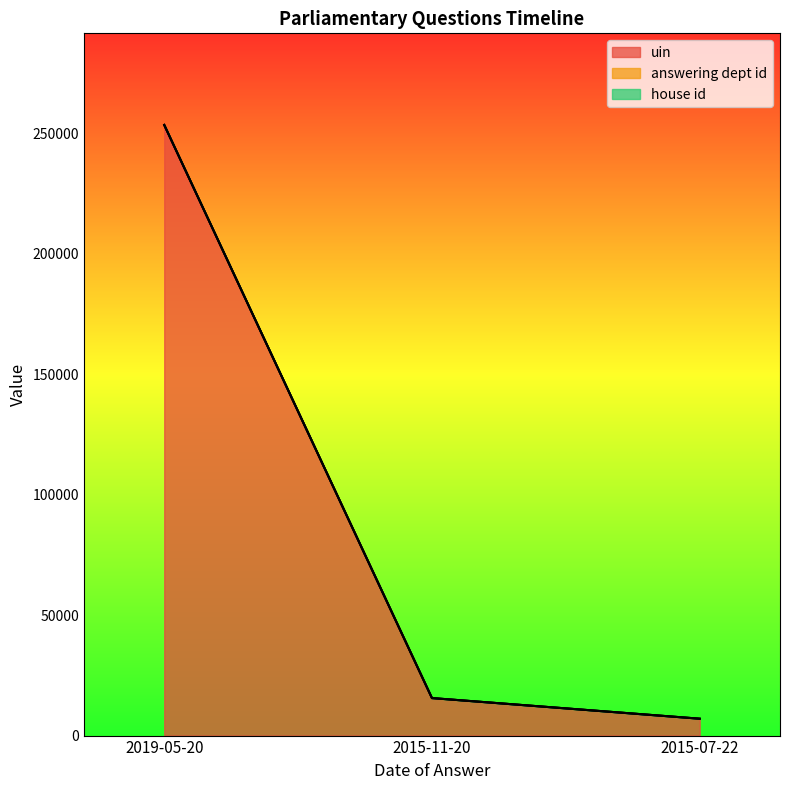

True or false: answering dept id has a value of 7012 at 2015-07-22.

True